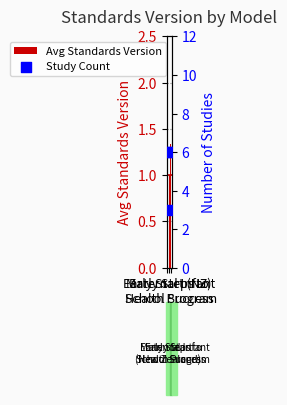

Which series contains the lowest Y value?

Avg Standards Version